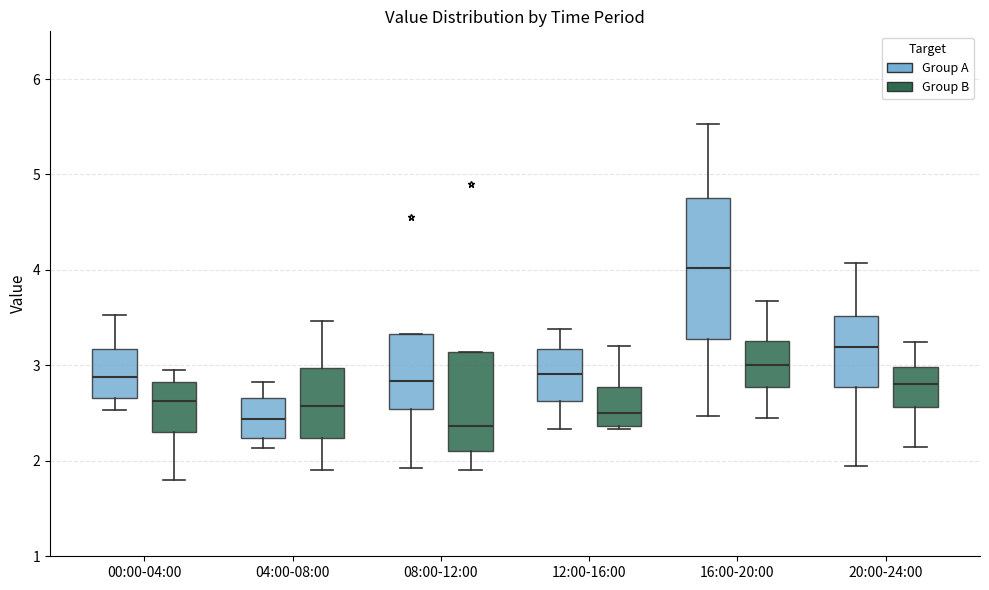

Reading left to right, transcribe this box plot: for each box, give where its median line is, the range the box spans, and where its two whiskers end, as read against the y-axis. The values are not printed on the chart, so give them approximately, as read against the axis.

00:00-04:00 (Group A): median 2.9, box 2.7 to 3.2, whiskers 2.5 to 3.5
00:00-04:00 (Group B): median 2.6, box 2.3 to 2.8, whiskers 1.8 to 3.0
04:00-08:00 (Group A): median 2.4, box 2.2 to 2.7, whiskers 2.1 to 2.8
04:00-08:00 (Group B): median 2.6, box 2.2 to 3.0, whiskers 1.9 to 3.5
08:00-12:00 (Group A): median 2.8, box 2.5 to 3.3, whiskers 1.9 to 3.3
08:00-12:00 (Group B): median 2.4, box 2.1 to 3.1, whiskers 1.9 to 3.1
12:00-16:00 (Group A): median 2.9, box 2.6 to 3.2, whiskers 2.3 to 3.4
12:00-16:00 (Group B): median 2.5, box 2.4 to 2.8, whiskers 2.3 to 3.2
16:00-20:00 (Group A): median 4.0, box 3.3 to 4.8, whiskers 2.5 to 5.5
16:00-20:00 (Group B): median 3.0, box 2.8 to 3.3, whiskers 2.5 to 3.7
20:00-24:00 (Group A): median 3.2, box 2.8 to 3.5, whiskers 2.0 to 4.1
20:00-24:00 (Group B): median 2.8, box 2.6 to 3.0, whiskers 2.2 to 3.3